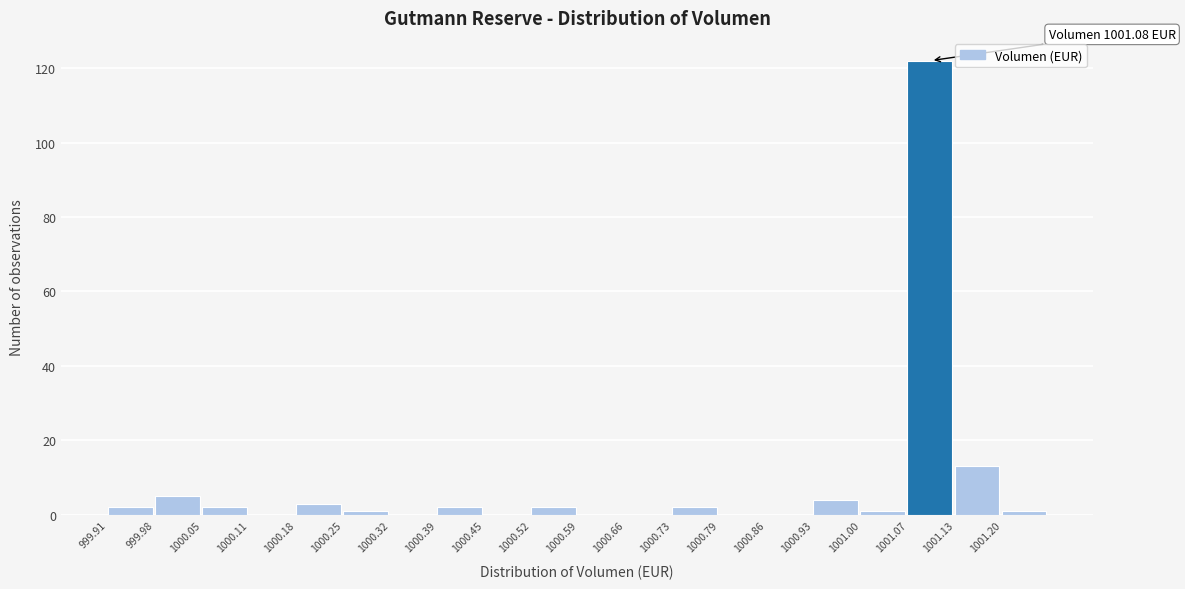

Which range on the x-axis has the tallest bar?

1001.066 to 1001.134